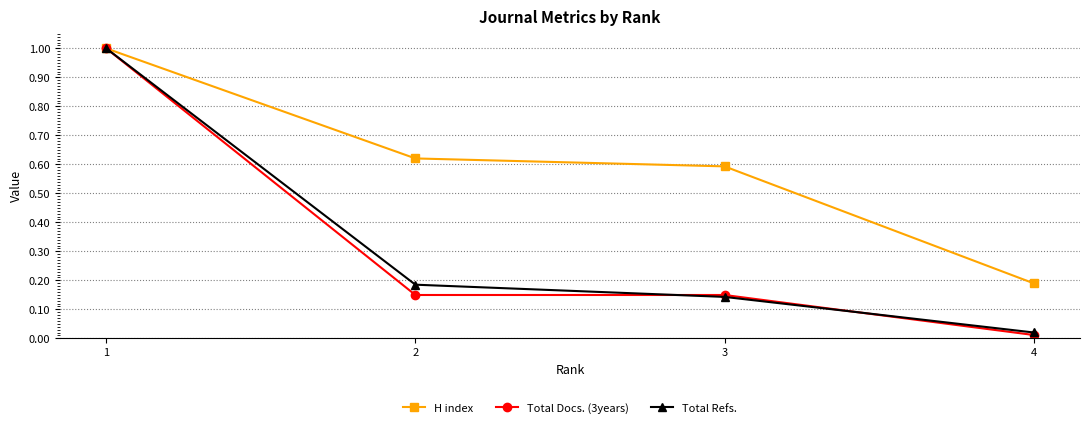

At which label is Total Docs. (3years) closest to 0?

4